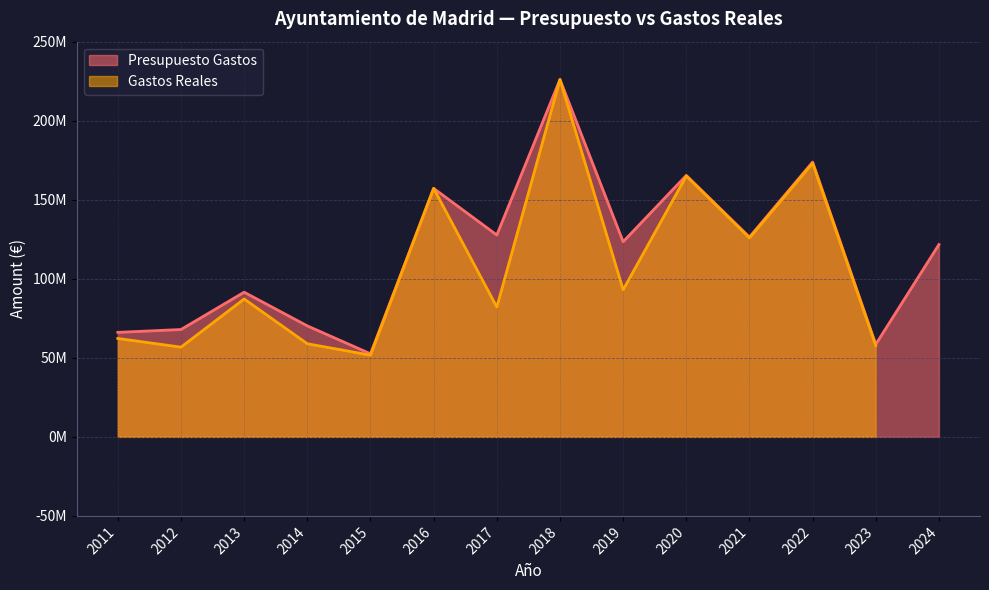

Between 2023 and 2018, which is larger?

2018